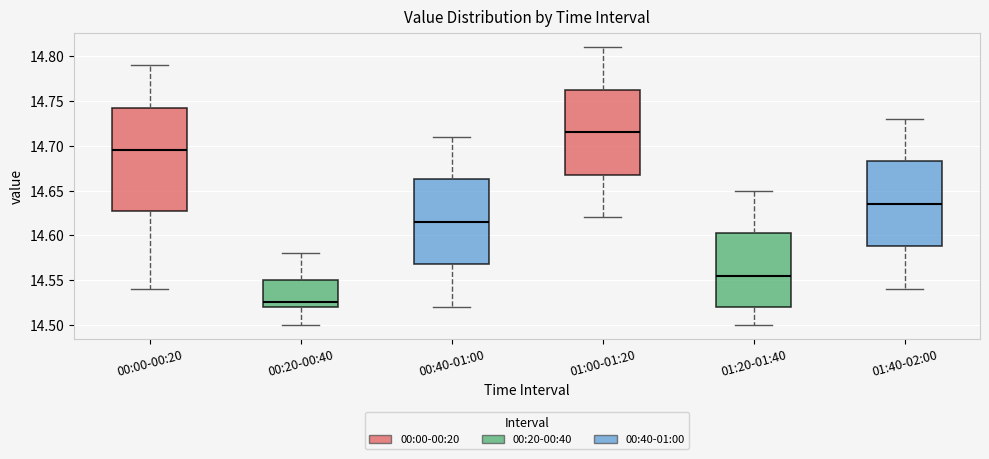

Where does the upper whisker of the box for 00:20-00:40 end on the y-axis? The values are not printed on the chart, so give them approximately, as read against the axis.

14.580